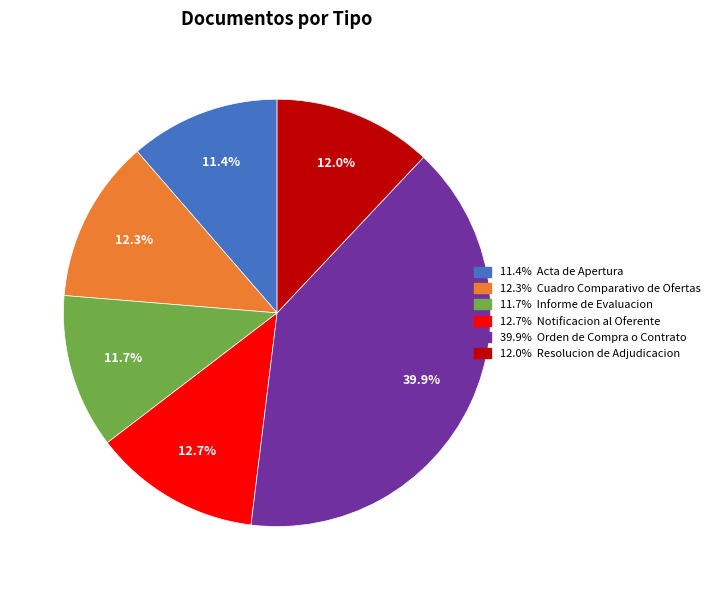

Does any single category account for the majority?

No